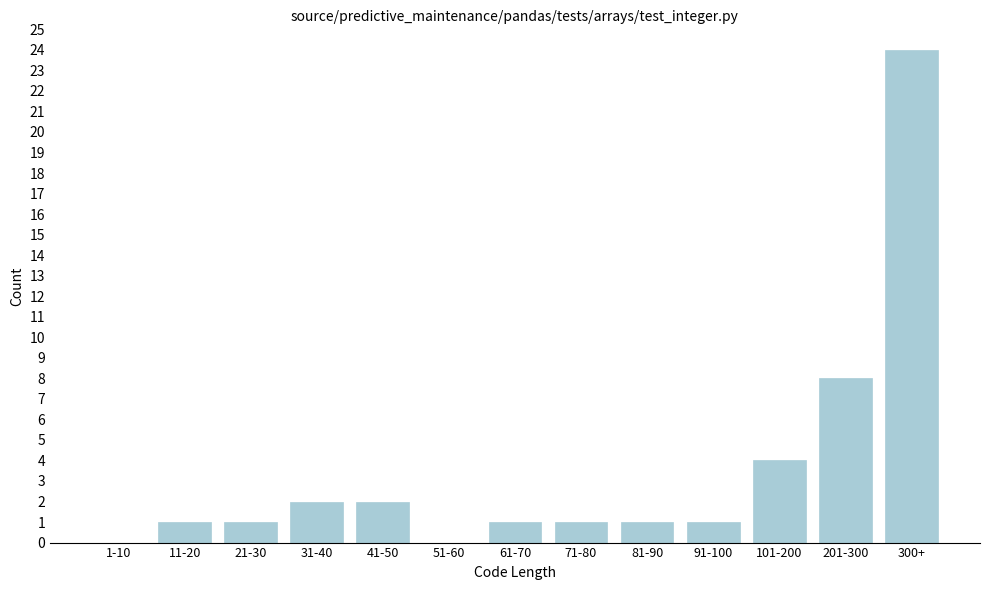

Reading left to right, list all the values displayed in this chart.

1-10=0	11-20=1	21-30=1	31-40=2	41-50=2	51-60=0	61-70=1	71-80=1	81-90=1	91-100=1	101-200=4	201-300=8	300+=24